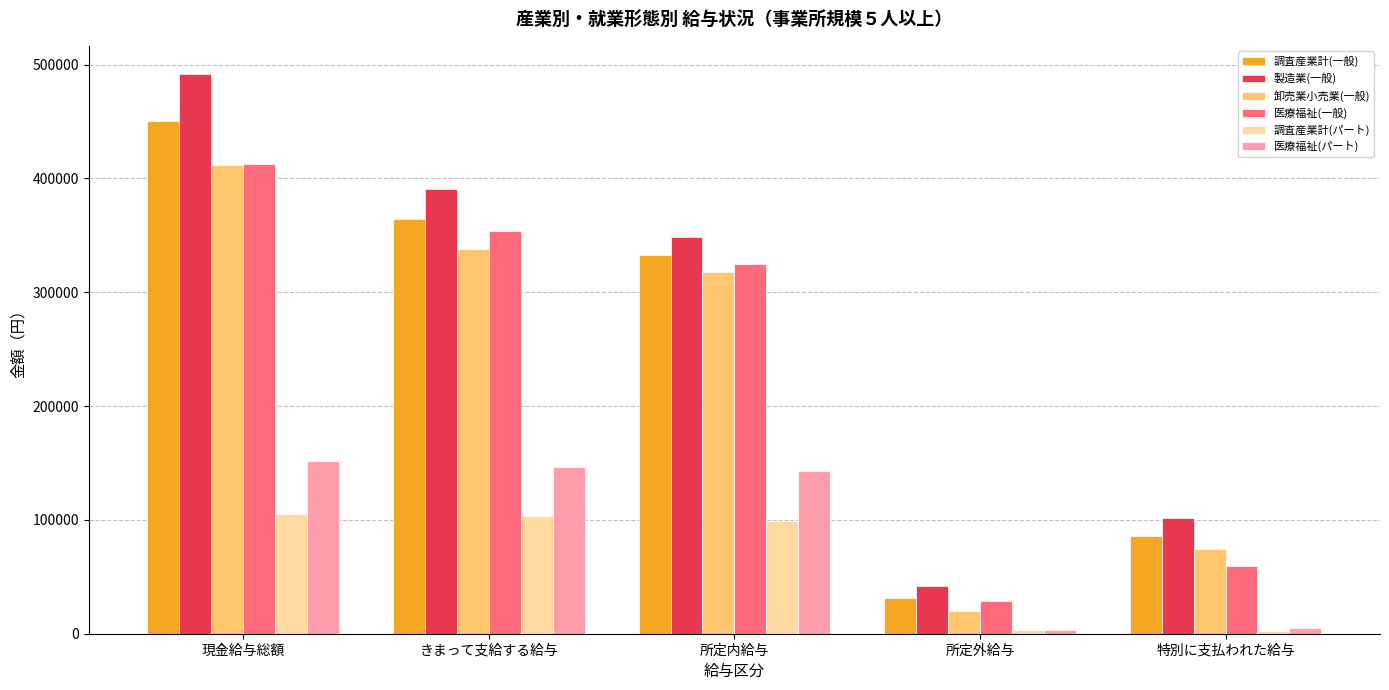

Does the chart contain any negative values?

No